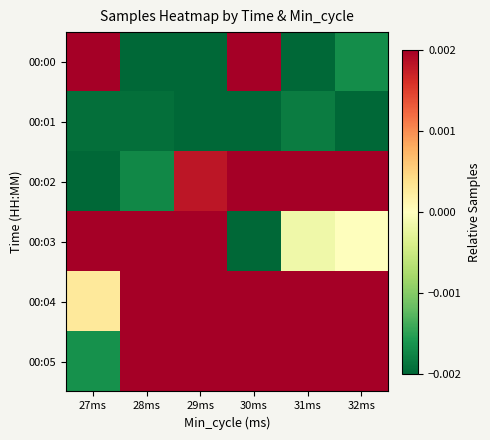

How many data points does each series have?

6